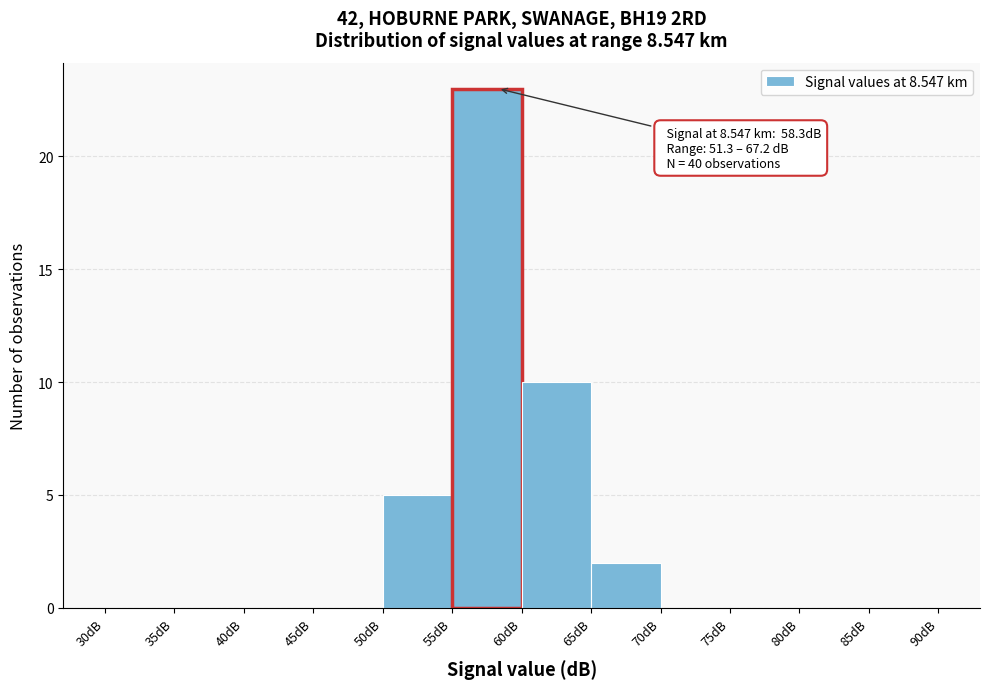

Which range on the x-axis has the tallest bar?

55 to 60